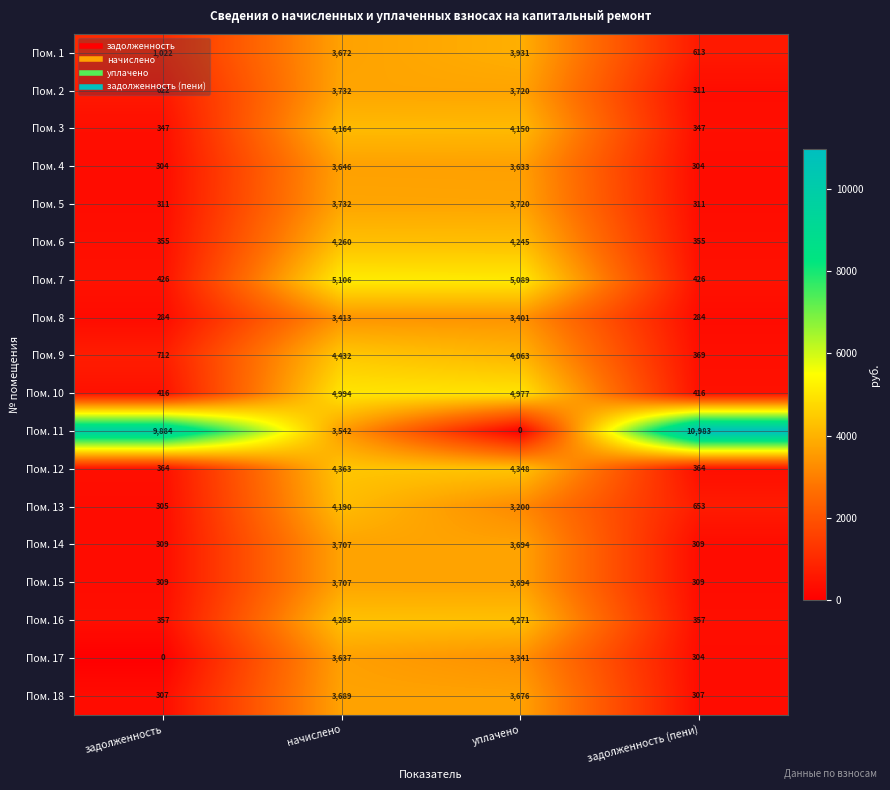

At how many categories does at least one series exceed 4894?

4